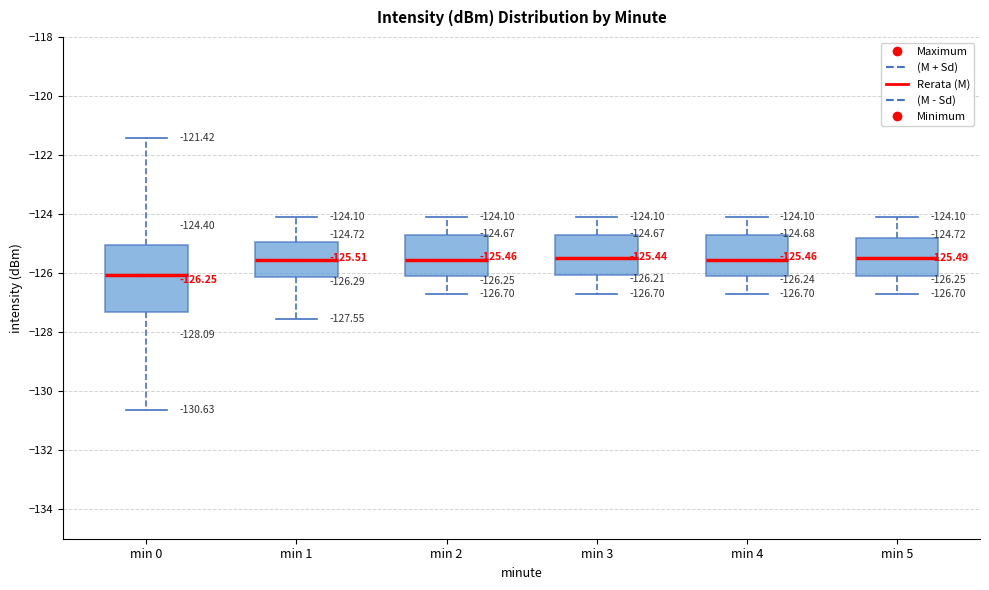

Which box is the tallest, from its lower edge to its upper edge?

min 0